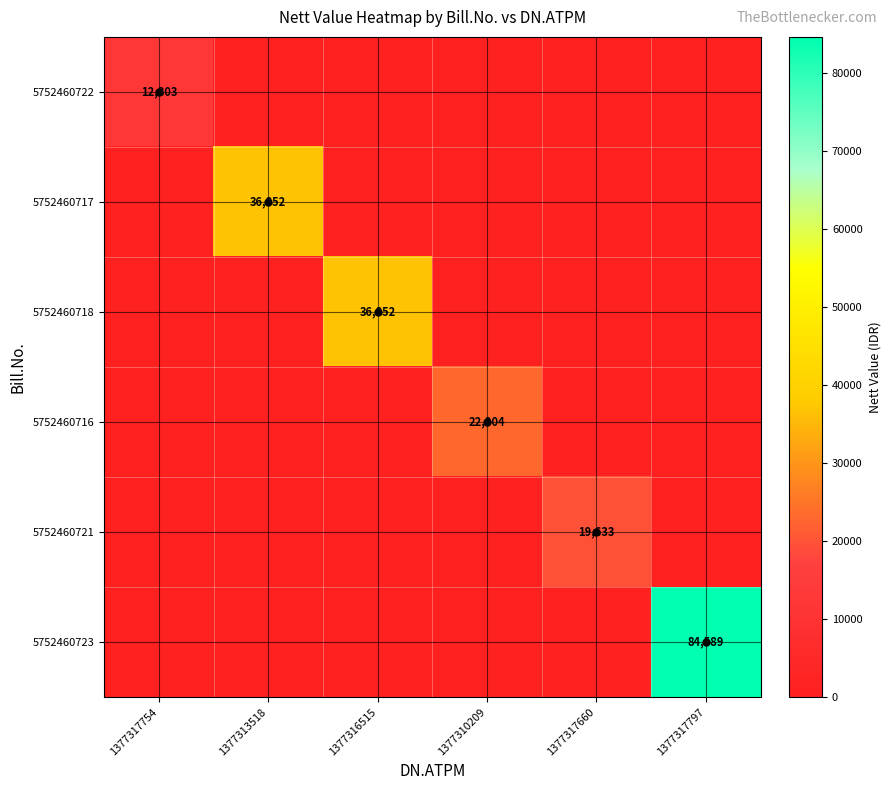

Is it true that 5752460723 equals 58809 at 1377317797?

False